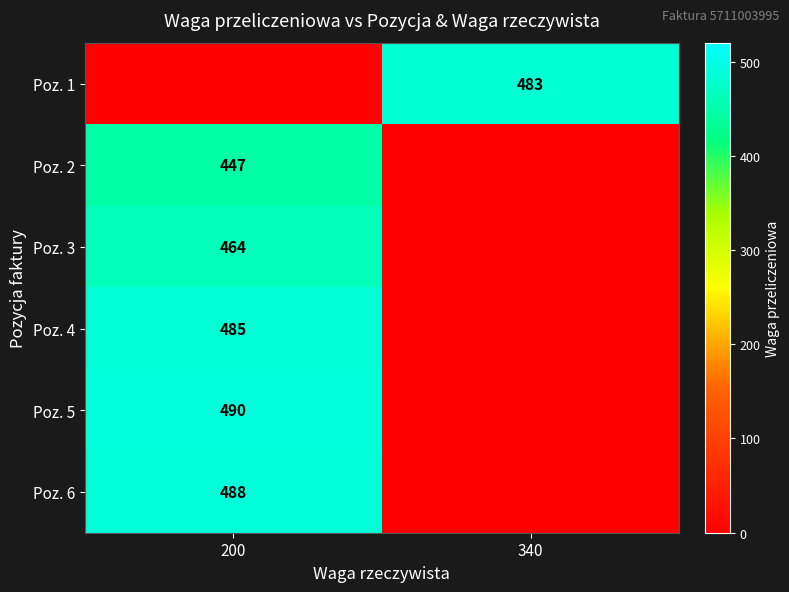

True or false: Poz. 6 has a value of 488 at 200.

True